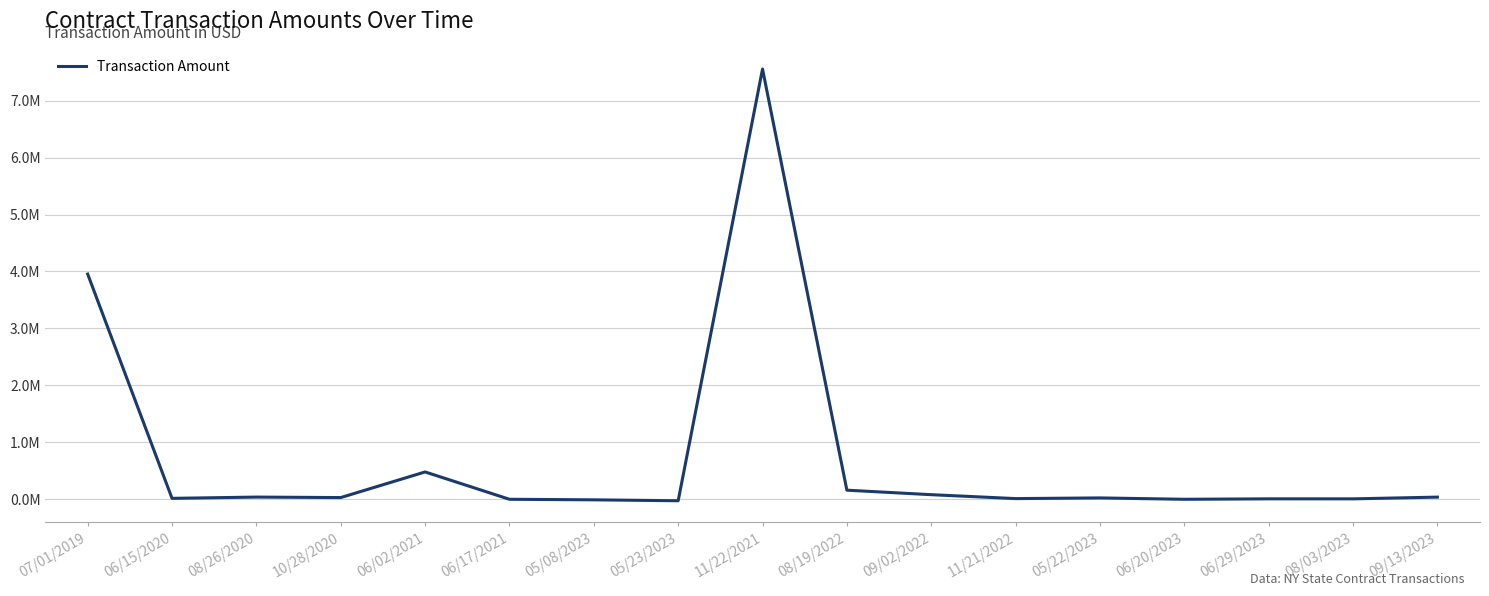

Does the chart have visible grid lines?

Yes